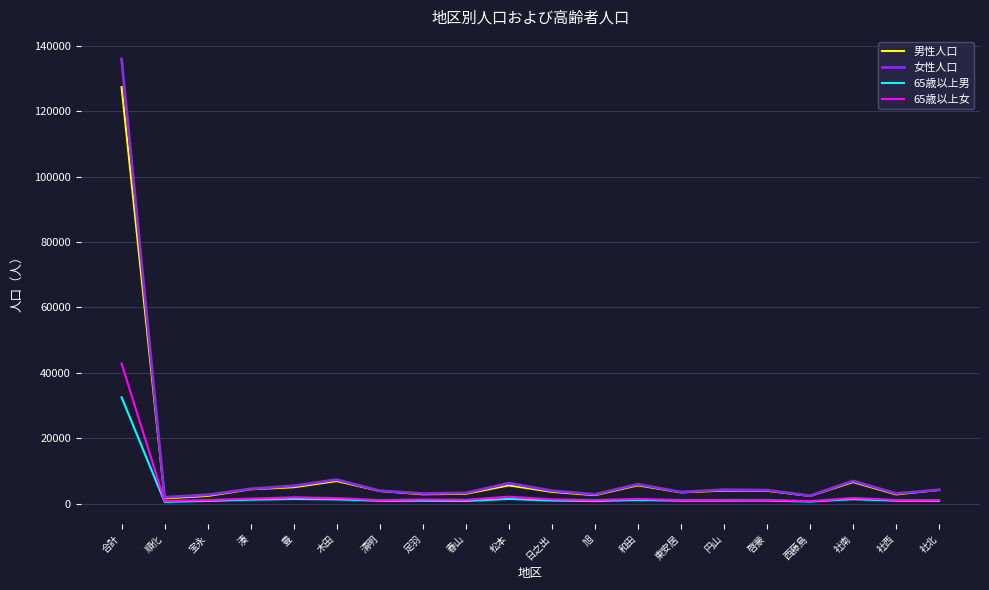

Which category has the highest value in the 65歳以上女 series?

合計